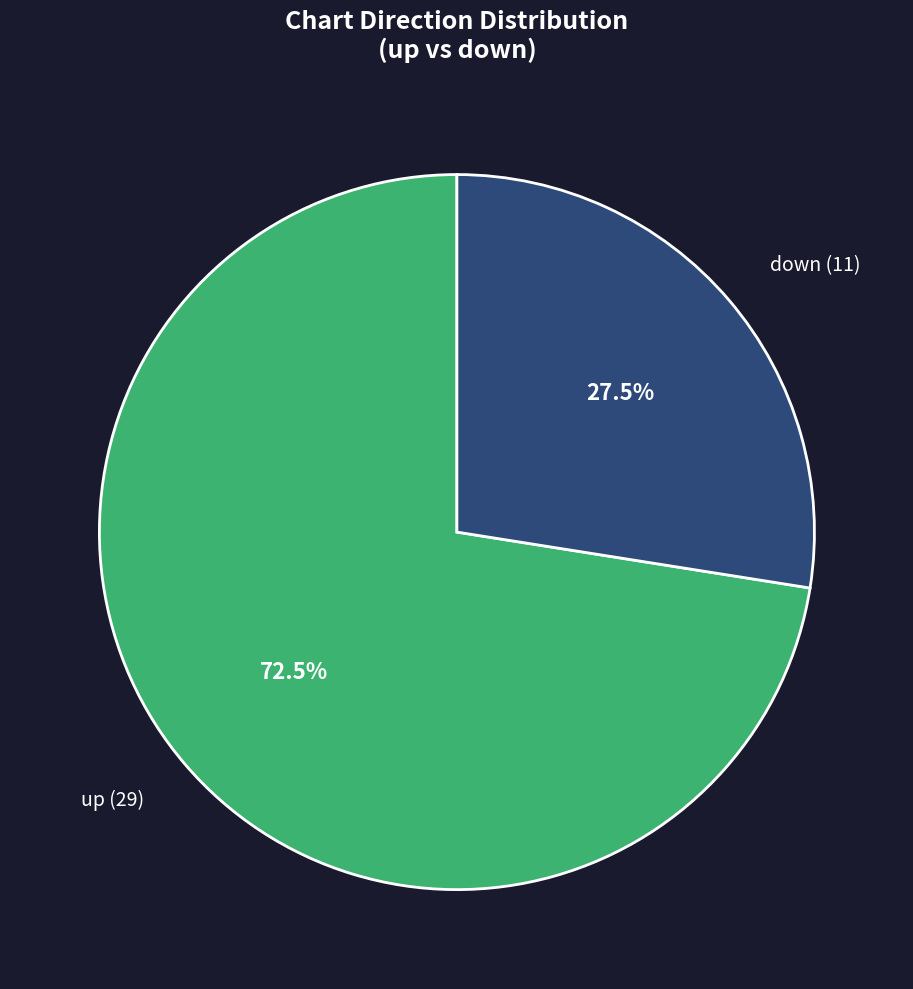

Does down account for over 50% of the chart?

No